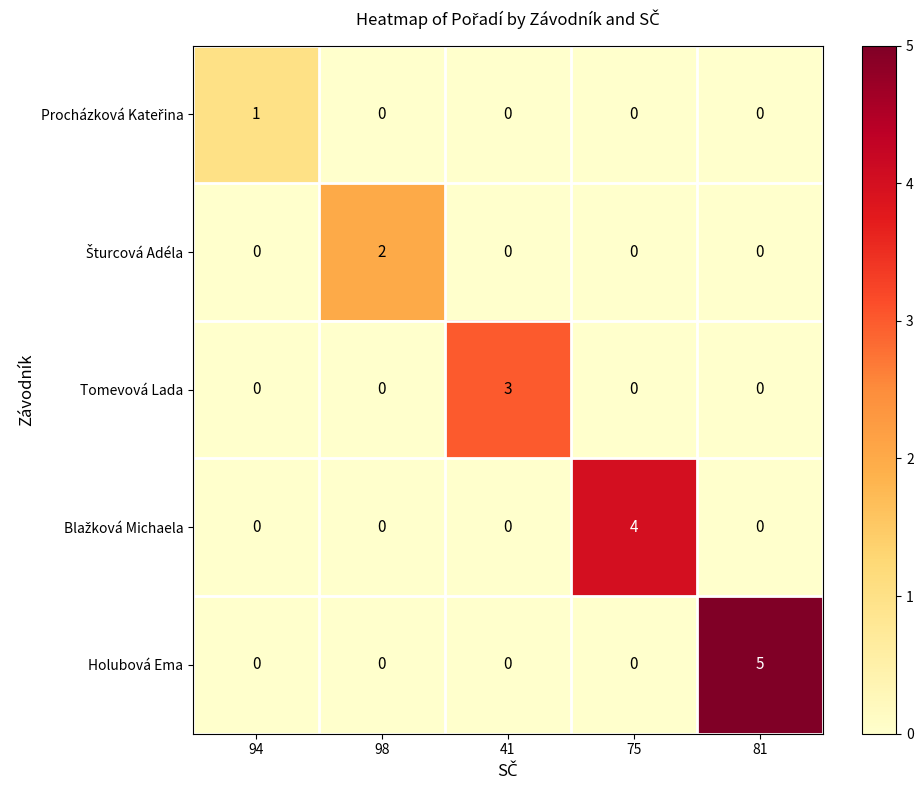

What is the sum of all Tomevová Lada values?

3